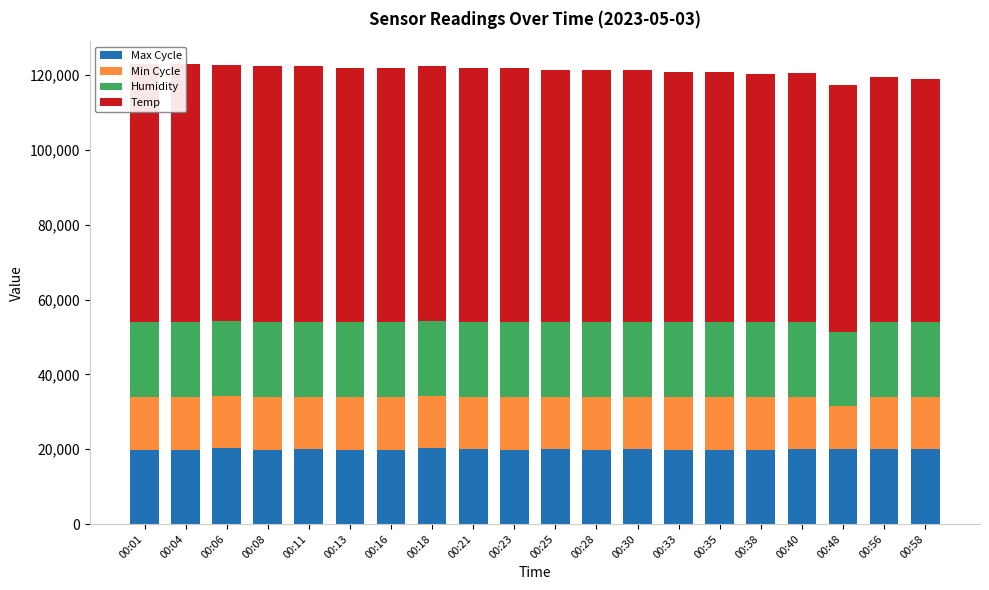

What are all the series names shown in the legend?

Max Cycle, Min Cycle, Humidity, Temp